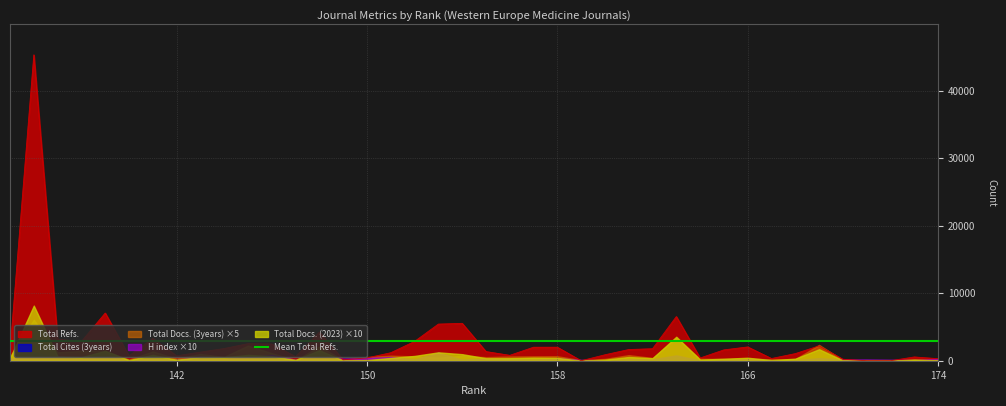

Is it true that Total Cites (3years) equals 168 at 156?

False